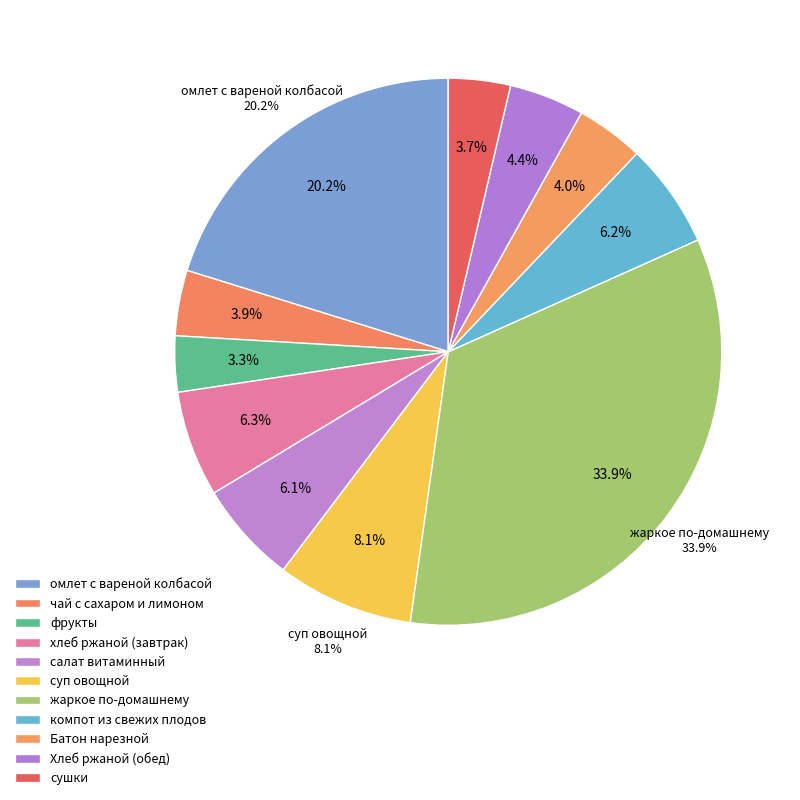

How many slices are in this pie chart?

11